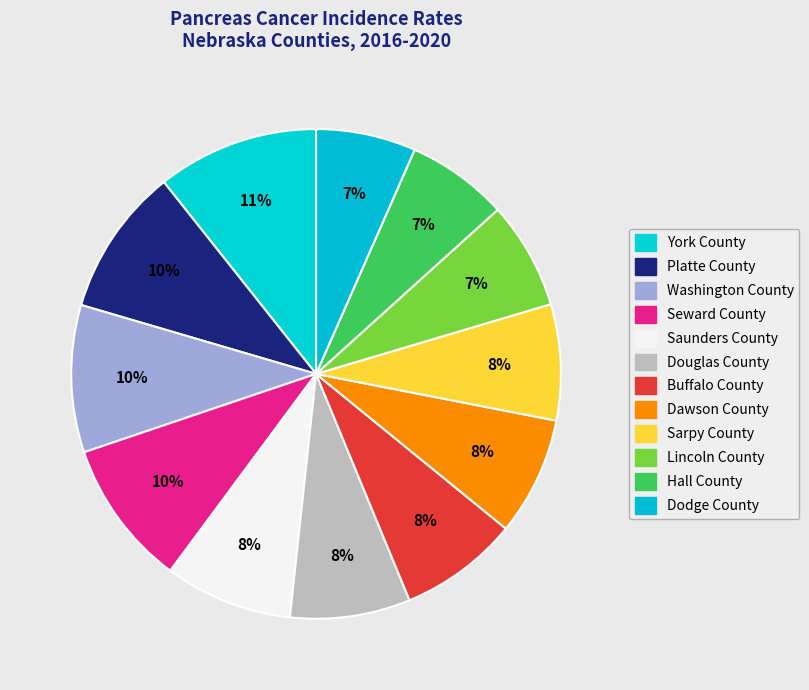

How many segments does this pie chart have?

12